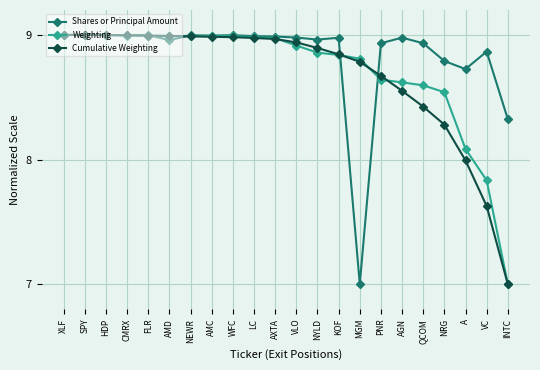

Which series has the largest total across all categories?

Shares or Principal Amount